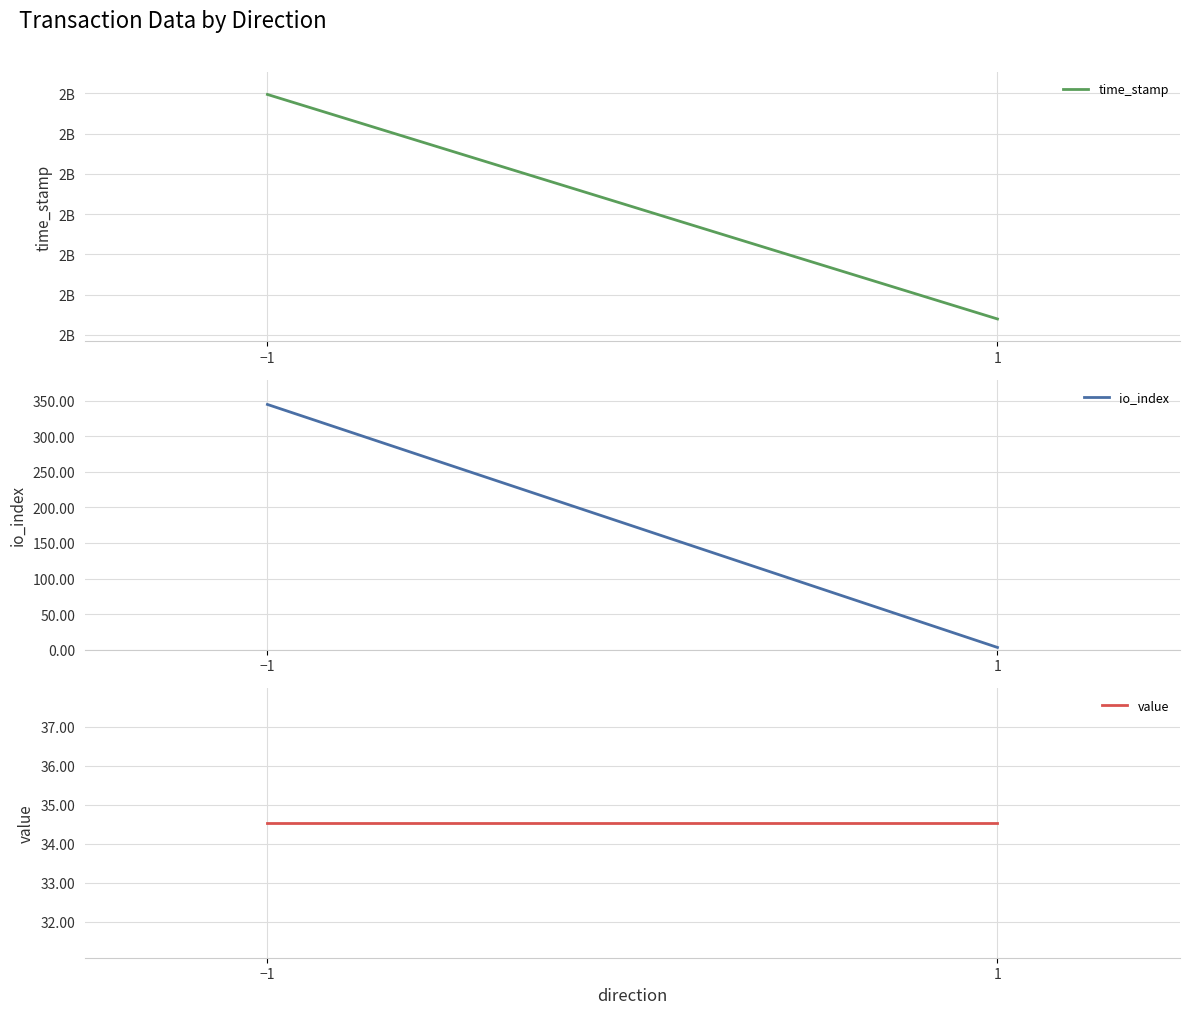

At which label is io_index closest to 174?

−1